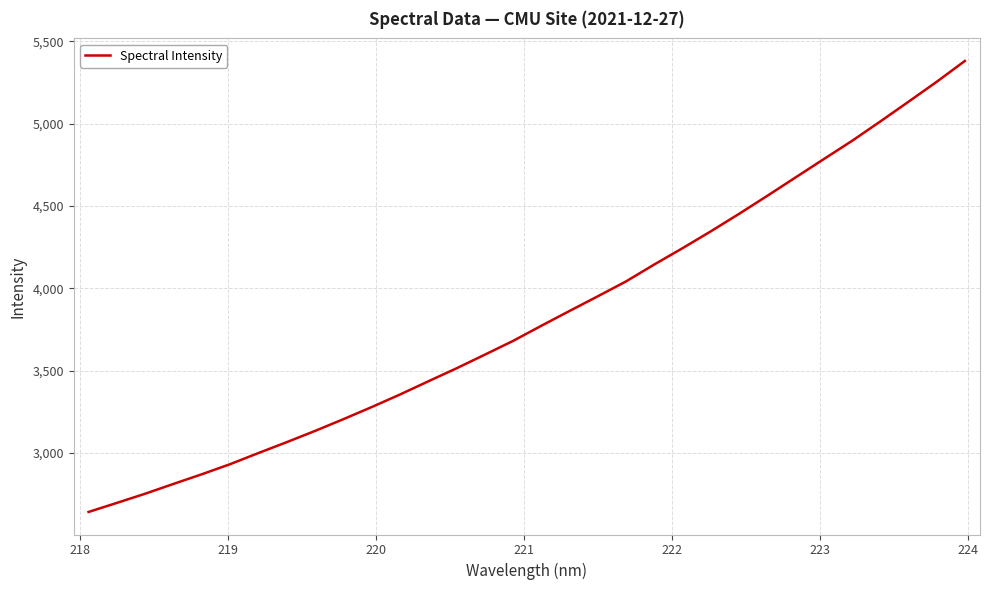

What is the sum of all values?

122459.0